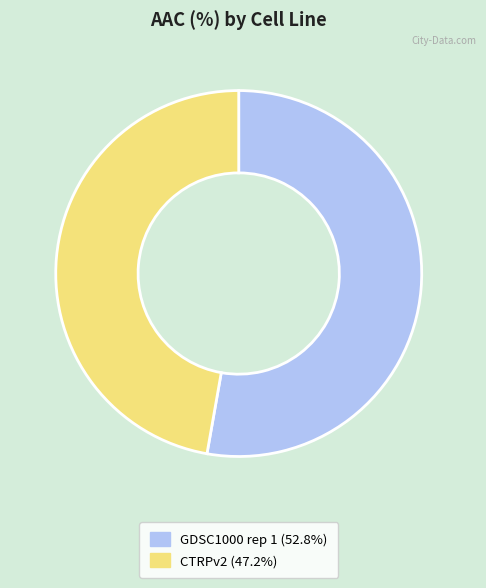

Which has a higher value, CTRPv2 or GDSC1000 rep 1?

GDSC1000 rep 1